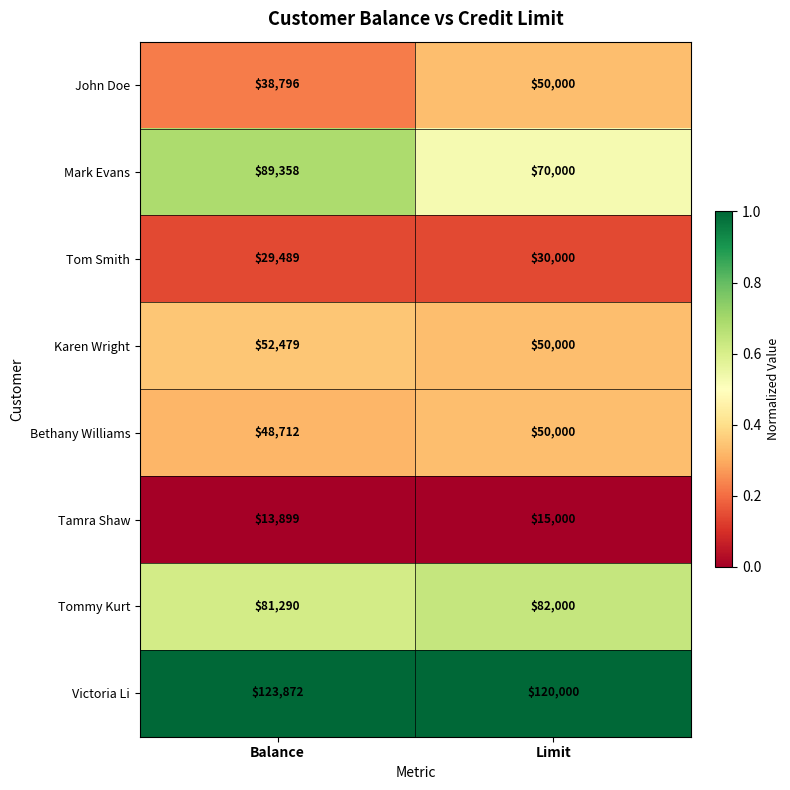

Reading left to right, list all the values displayed in this chart.

John Doe: Balance=38796	Limit=50000
Mark Evans: Balance=89358	Limit=70000
Tom Smith: Balance=29489	Limit=30000
Karen Wright: Balance=52479	Limit=50000
Bethany Williams: Balance=48712	Limit=50000
Tamra Shaw: Balance=13899	Limit=15000
Tommy Kurt: Balance=81290	Limit=82000
Victoria Li: Balance=123872	Limit=120000